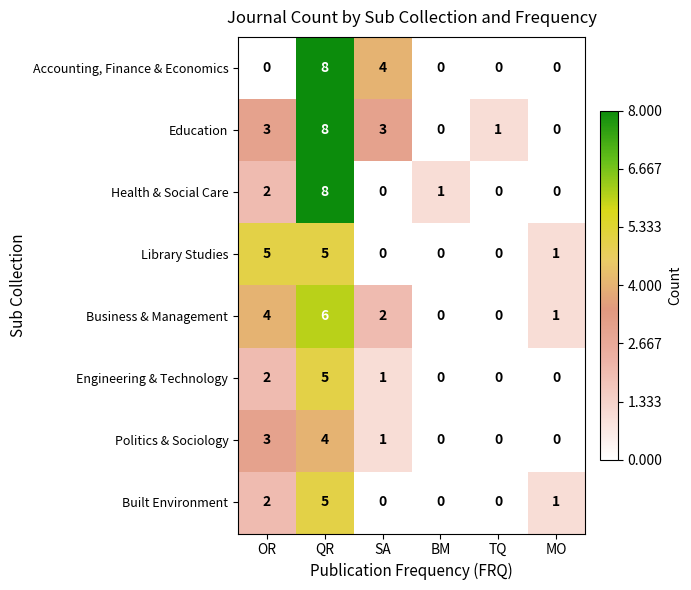

Where is Library Studies nearest to the value 2?

MO